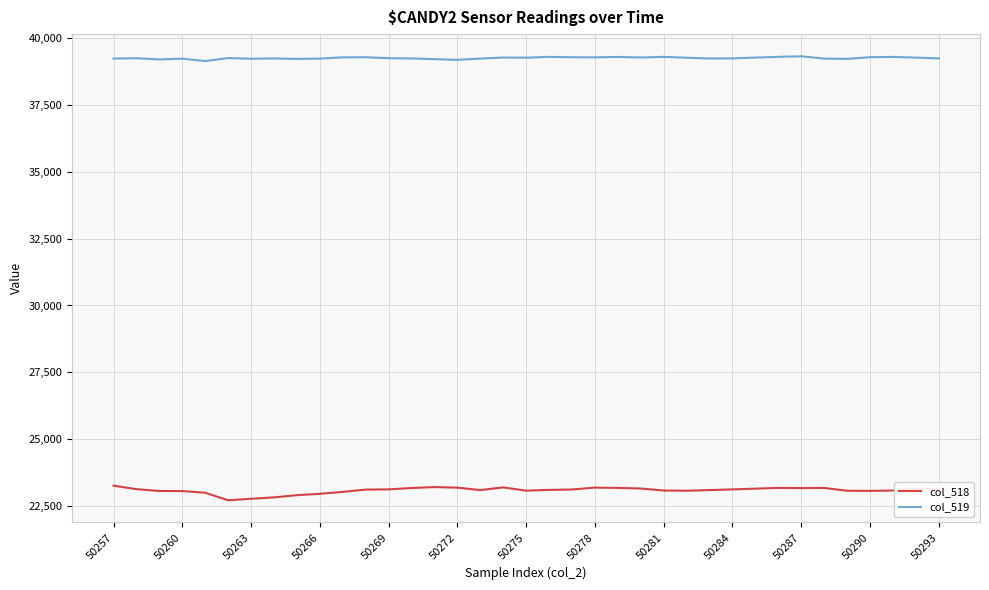

True or false: col_519 and col_518 intersect in this chart.

False